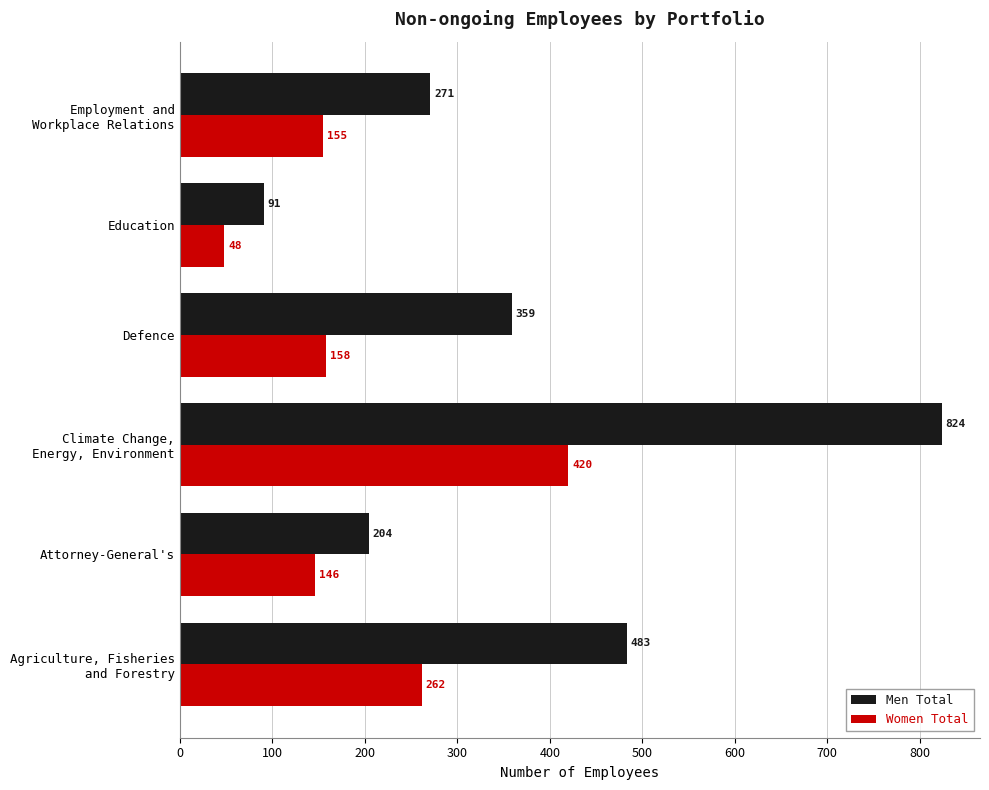

What is the highest value of the Women Total series?

420